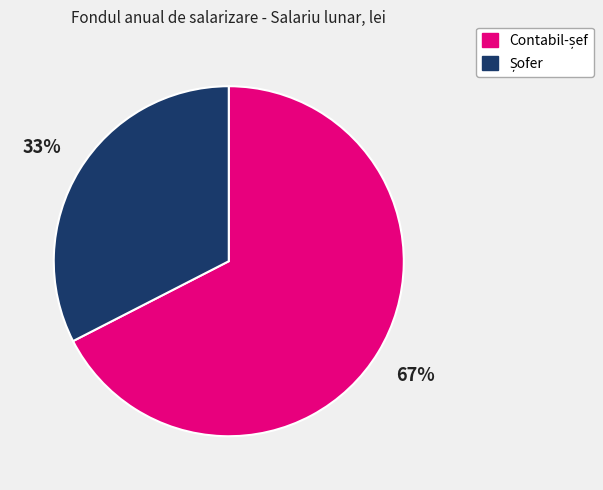

To the nearest percent, what is the average slice percentage?

50%